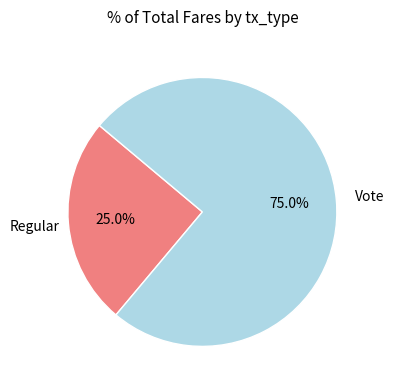

How many segments does this pie chart have?

2